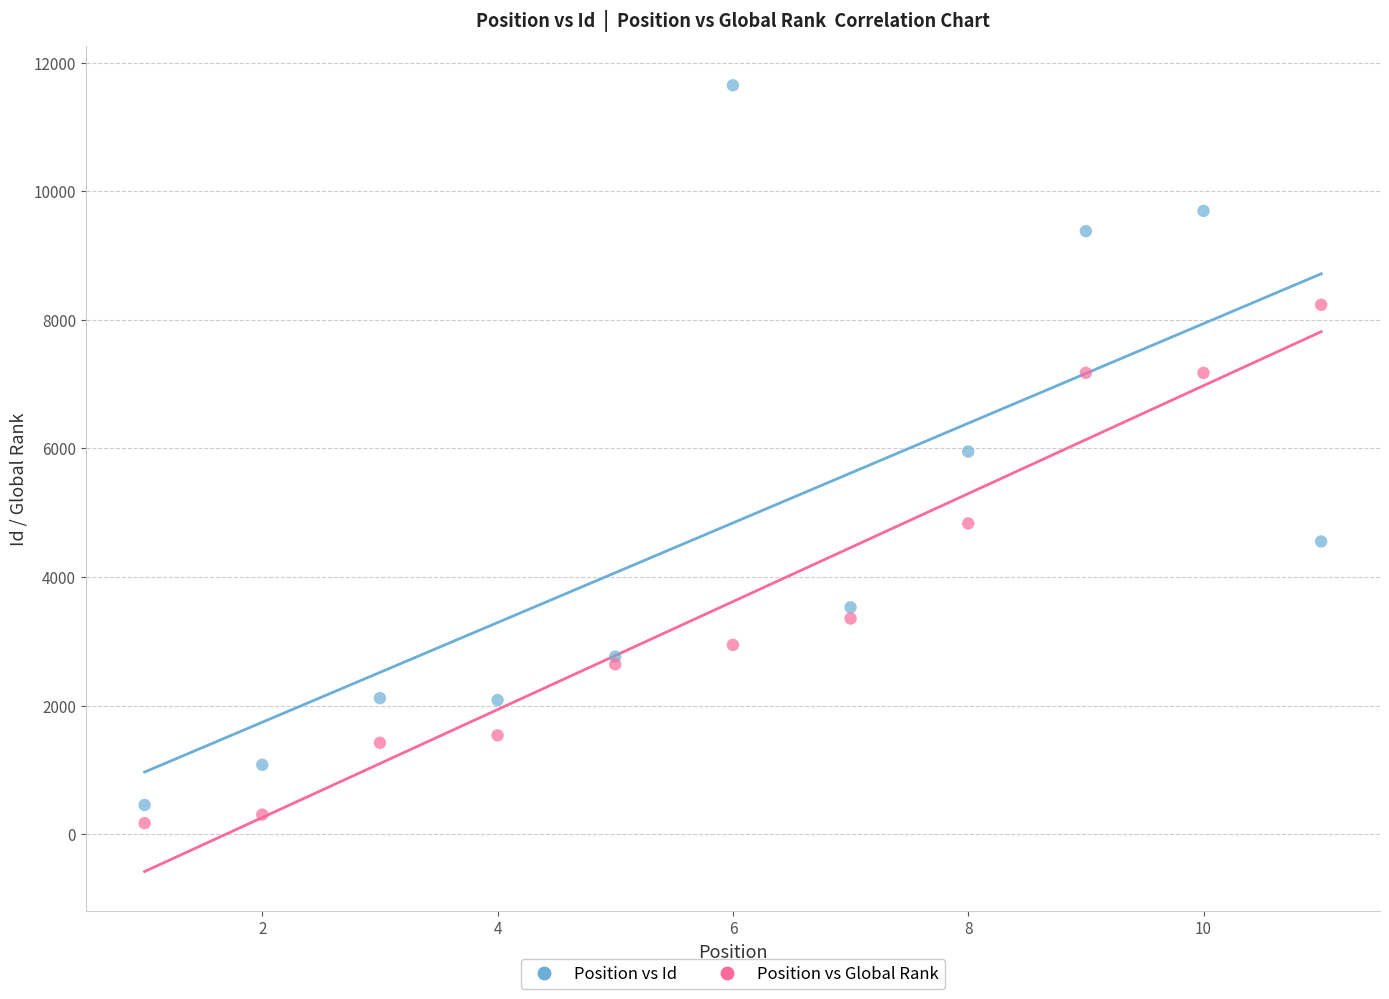

Which series reaches the maximum Y coordinate?

Position vs Id